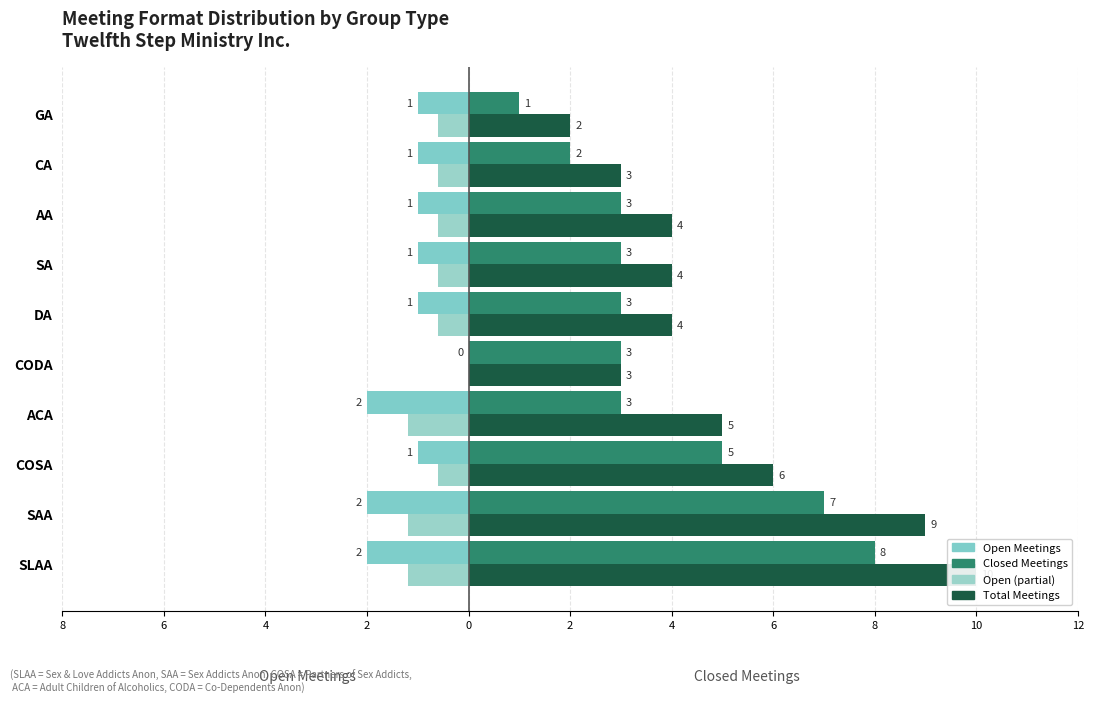

How many bars are there in total?

40